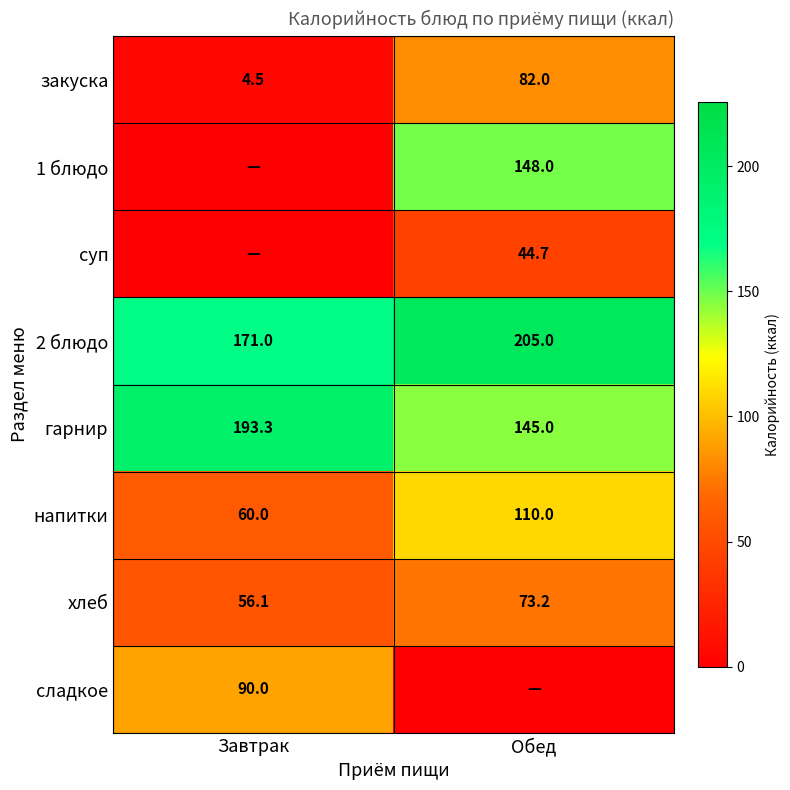

What is the total value across all series at Обед?

807.9